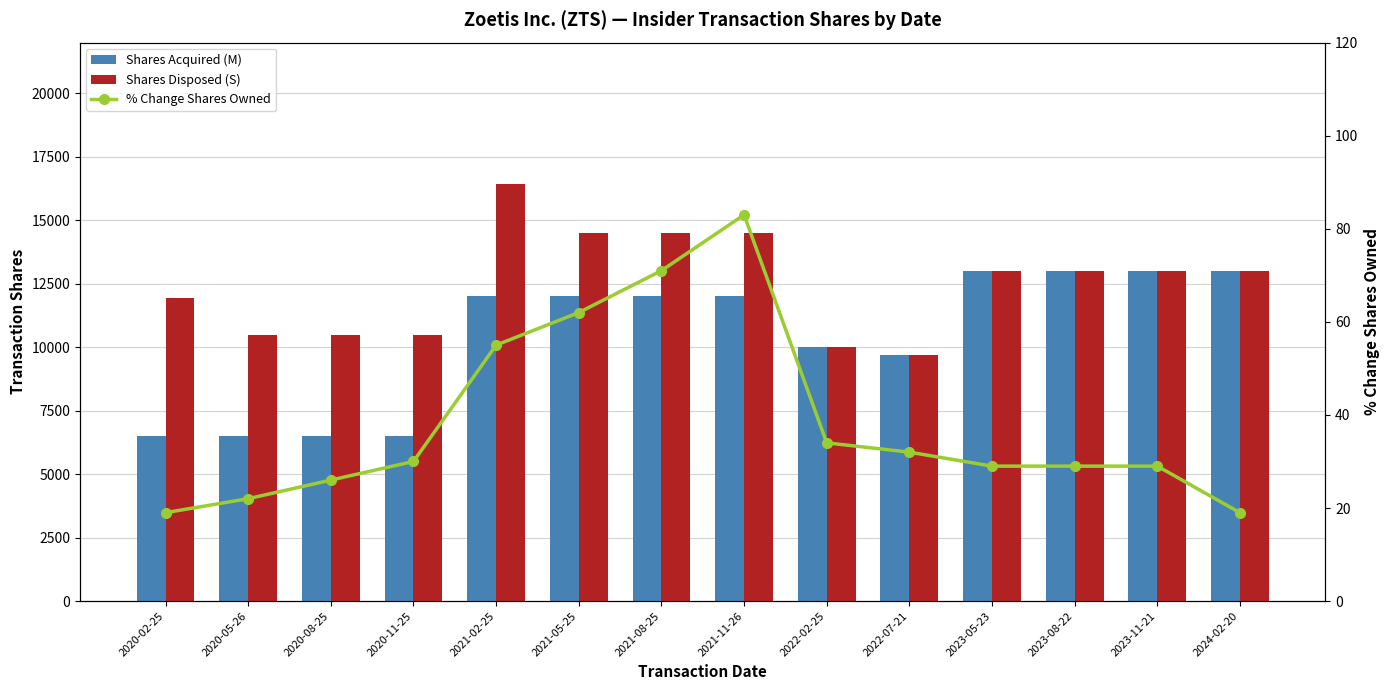

List the series in order of their overall mean, highest first.

Shares Disposed (S), Shares Acquired (M), % Change Shares Owned